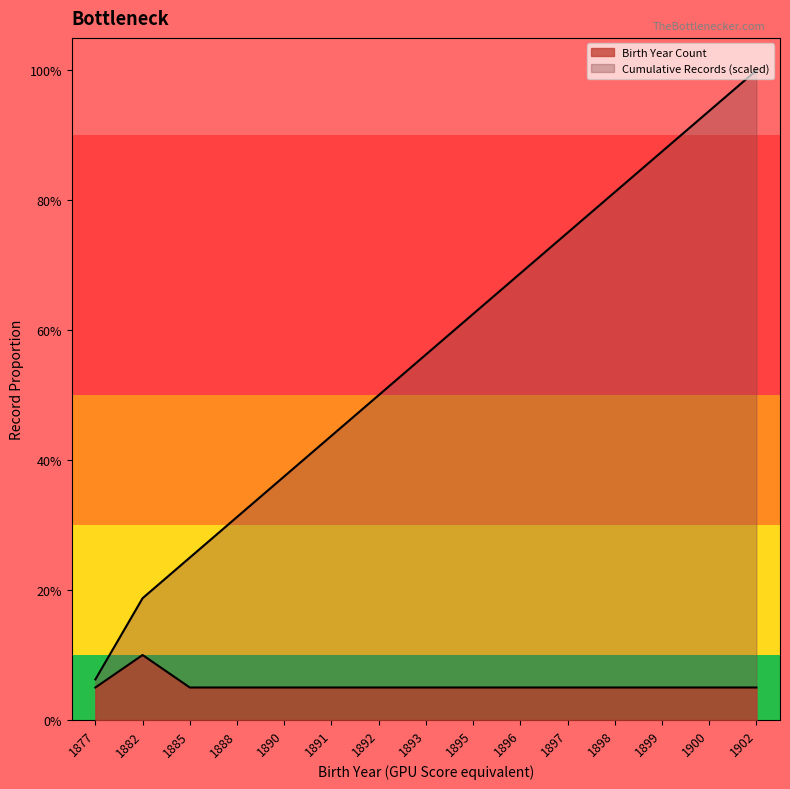

Reading right to left, what are all the values shown in this chart?

Birth Year Count: 1902=1.0	1900=1.0	1899=1.0	1898=1.0	1897=1.0	1896=1.0	1895=1.0	1893=1.0	1892=1.0	1891=1.0	1890=1.0	1888=1.0	1885=1.0	1882=2.0	1877=1.0
Cumulative Records: 1902=20.0	1900=18.8	1899=17.5	1898=16.2	1897=15.0	1896=13.8	1895=12.5	1893=11.2	1892=10.0	1891=8.8	1890=7.5	1888=6.2	1885=5.0	1882=3.8	1877=1.2